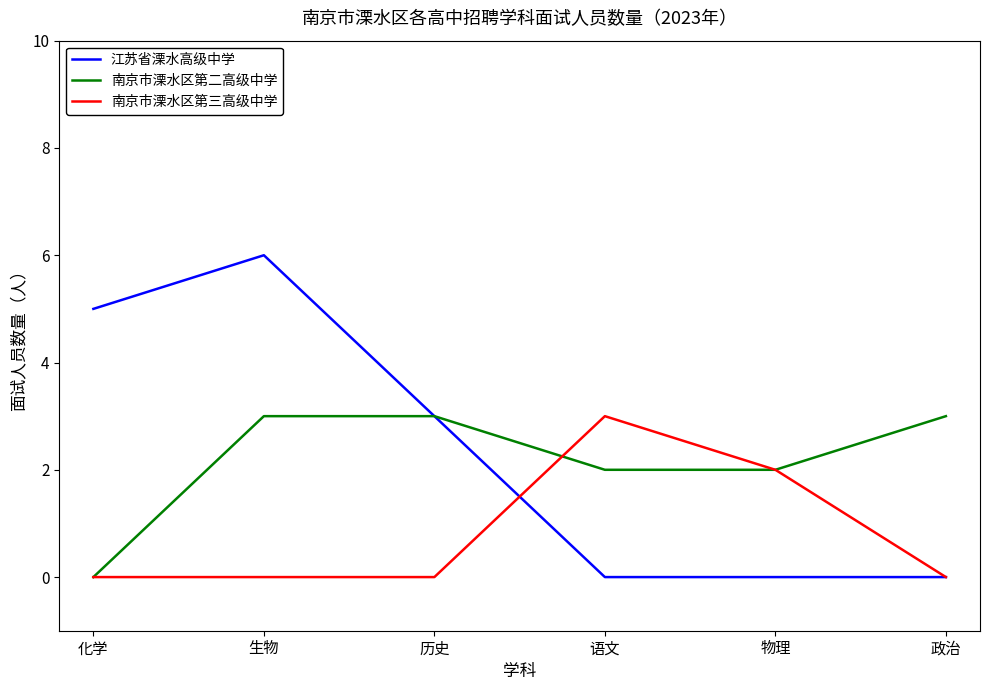

How many lines are shown in the chart?

3